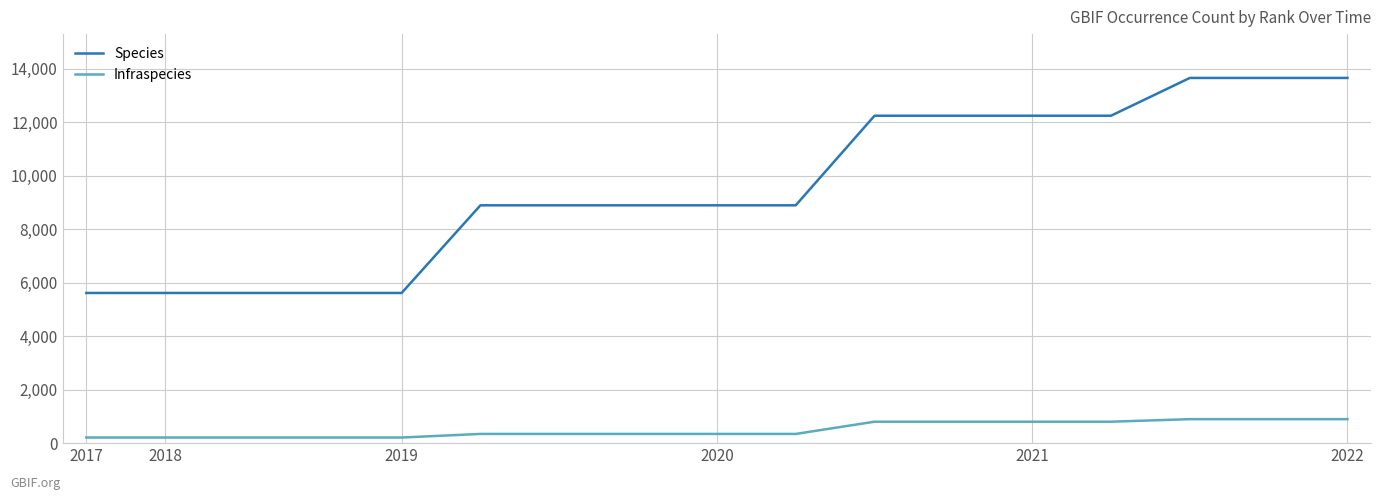

What is the lowest value of the Species series?

5612